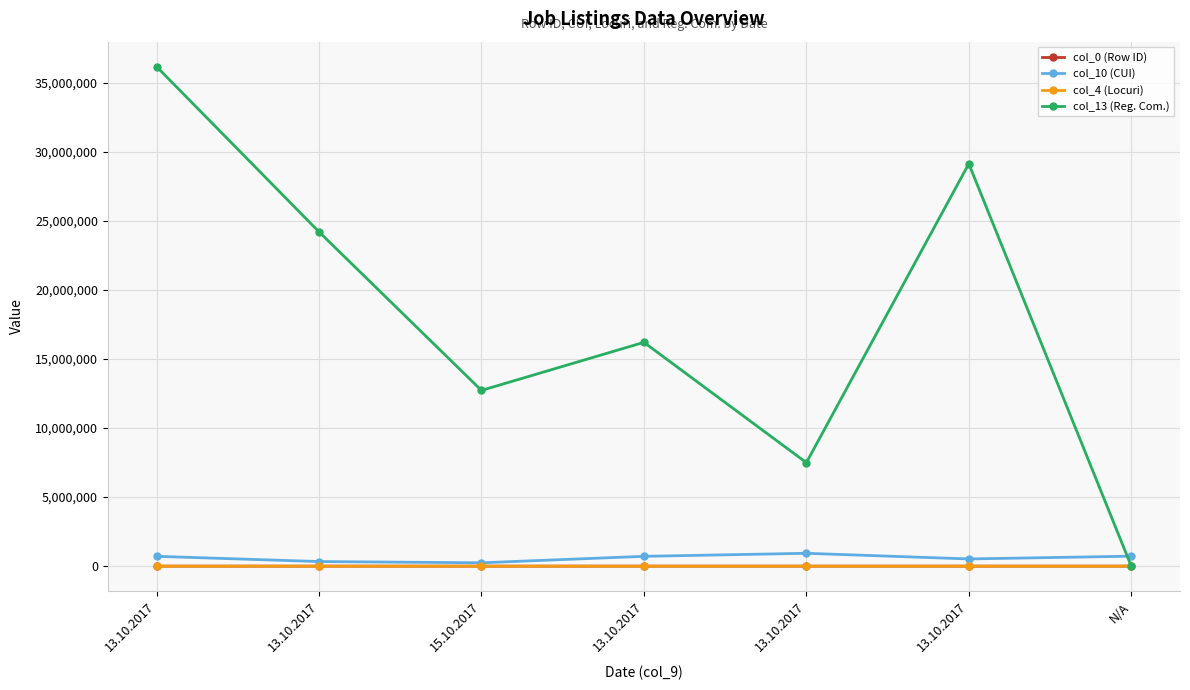

Does the chart have visible grid lines?

Yes